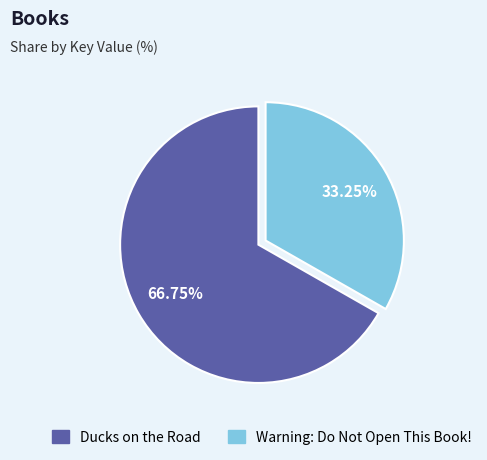

Does Ducks on the Road represent more than half of the total?

Yes